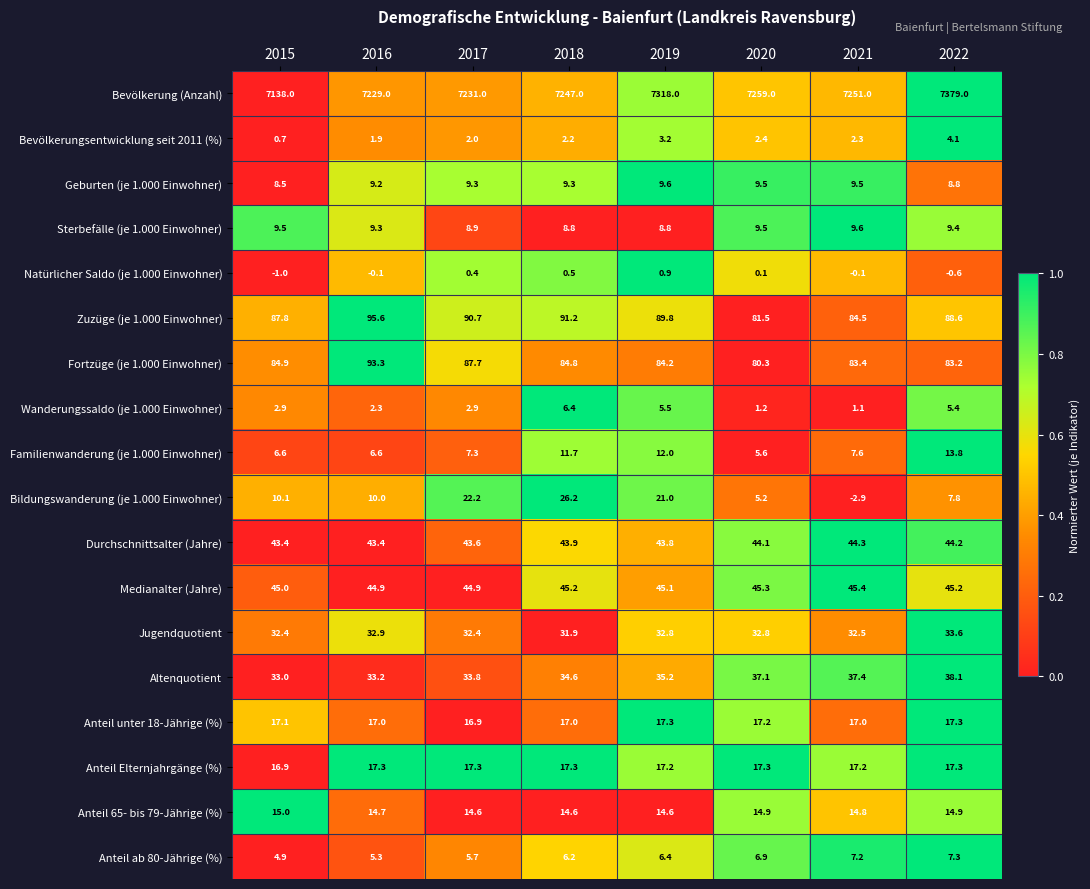

What is the sum of all Anteil ab 80-Jährige (%) values?

49.9